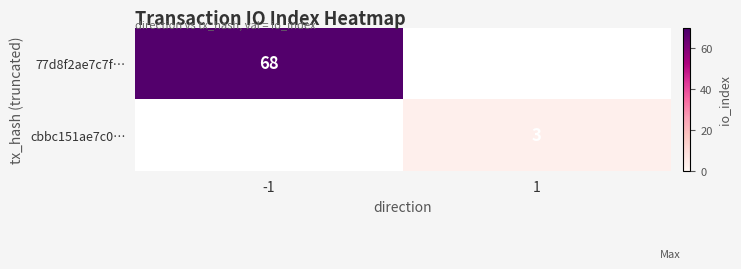

Is it true that 77d8f2ae7c7f… equals 27 at -1?

False